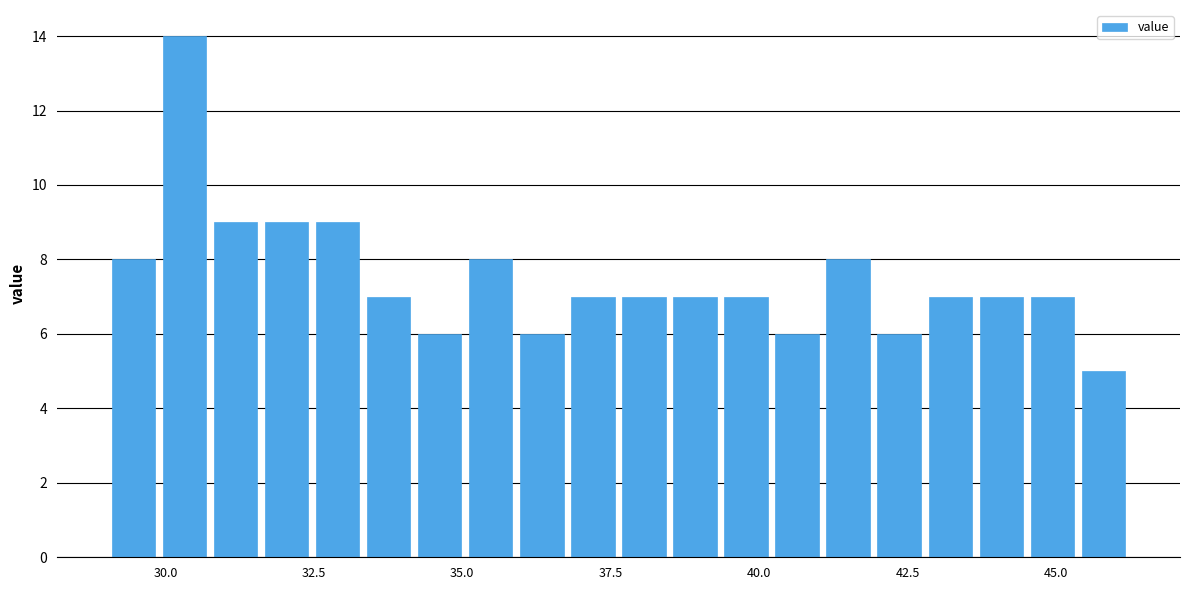

Around what value on the x-axis is the tallest bar? Give the approximate position of its centre, as read against the axis.

30.5